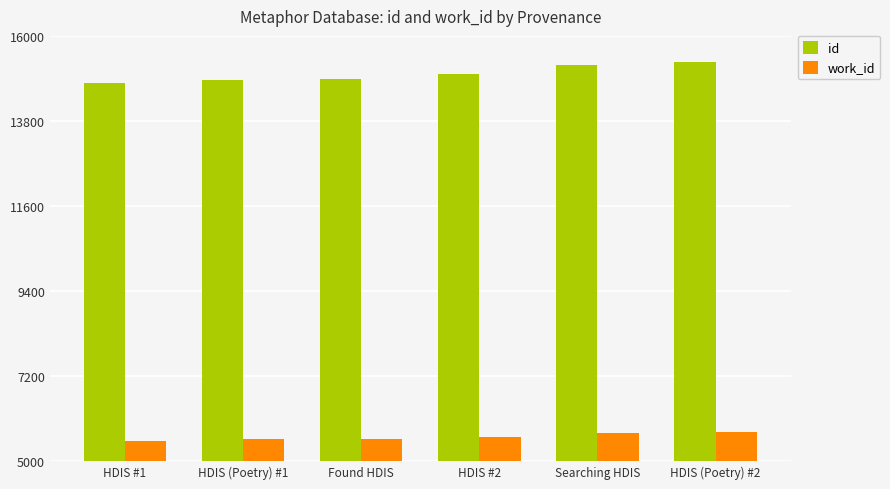

Where is id nearest to the value 15050?

HDIS #2